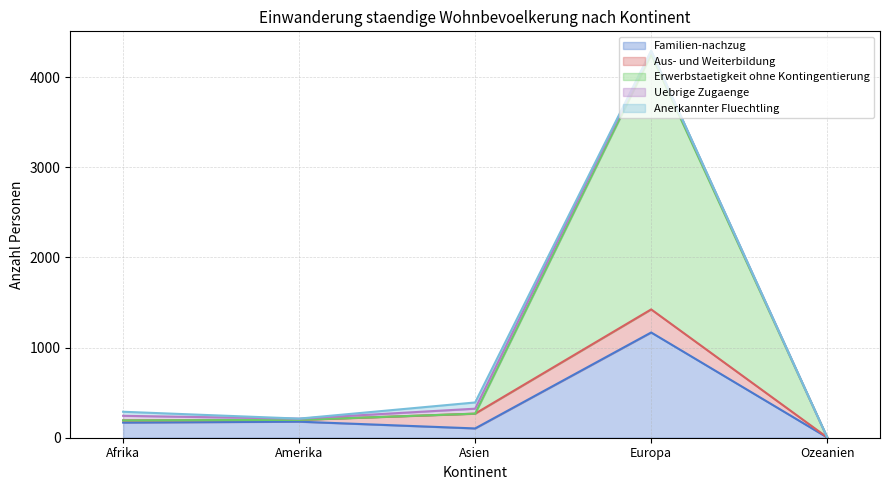

In Familien-nachzug, how many points are lower than both neighbors (excluding endpoints)?

1